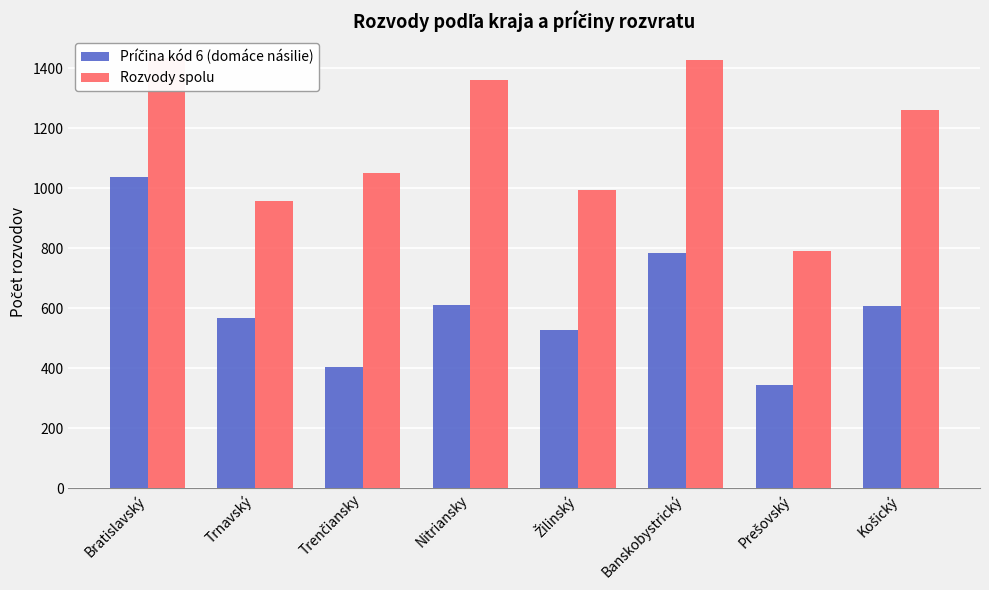

Reading left to right, list all the values displayed in this chart.

Príčina kód 6 (domáce násilie): Bratislavský=1037	Trnavský=567	Trenčiansky=405	Nitriansky=610	Žilinský=529	Banskobystrický=783	Prešovský=346	Košický=606
Rozvody spolu: Bratislavský=1434	Trnavský=956	Trenčiansky=1050	Nitriansky=1360	Žilinský=993	Banskobystrický=1428	Prešovský=791	Košický=1261